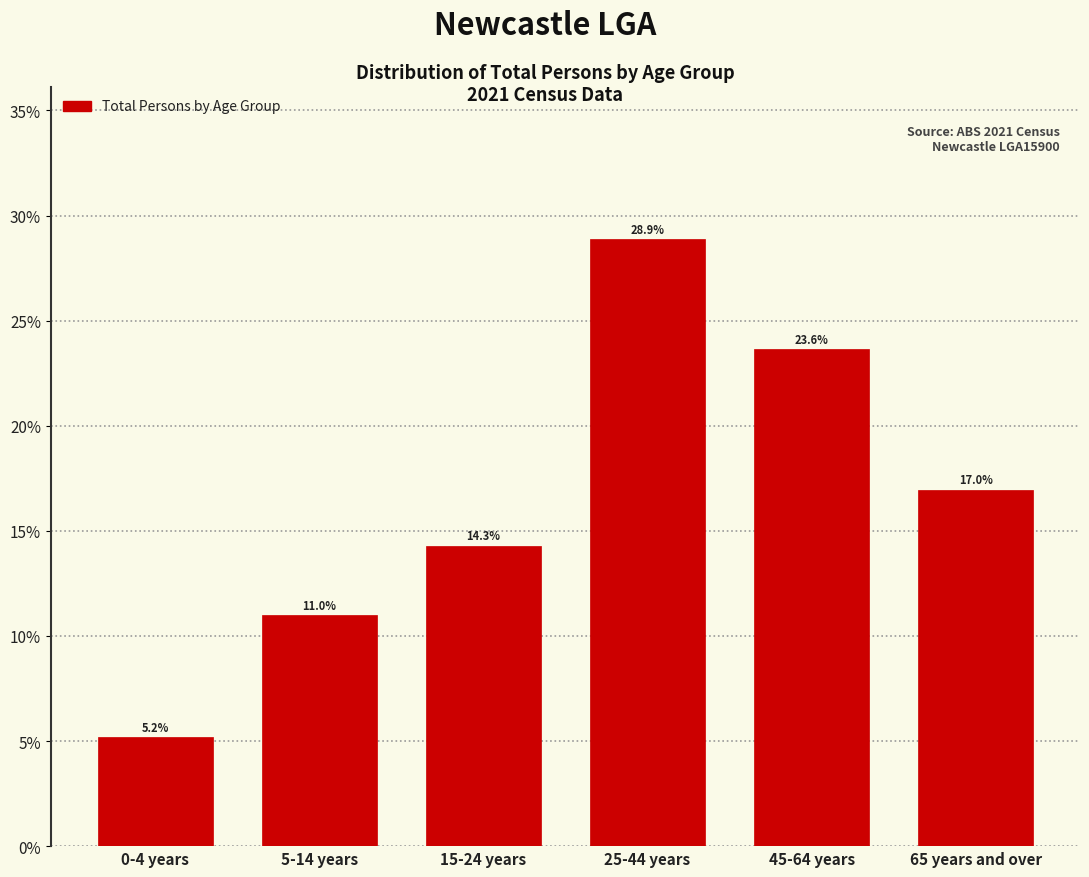

Reading left to right, what are all the values shown in this chart?

0-4 years=5.2	5-14 years=11.0	15-24 years=14.3	25-44 years=28.9	45-64 years=23.6	65 years and over=17.0